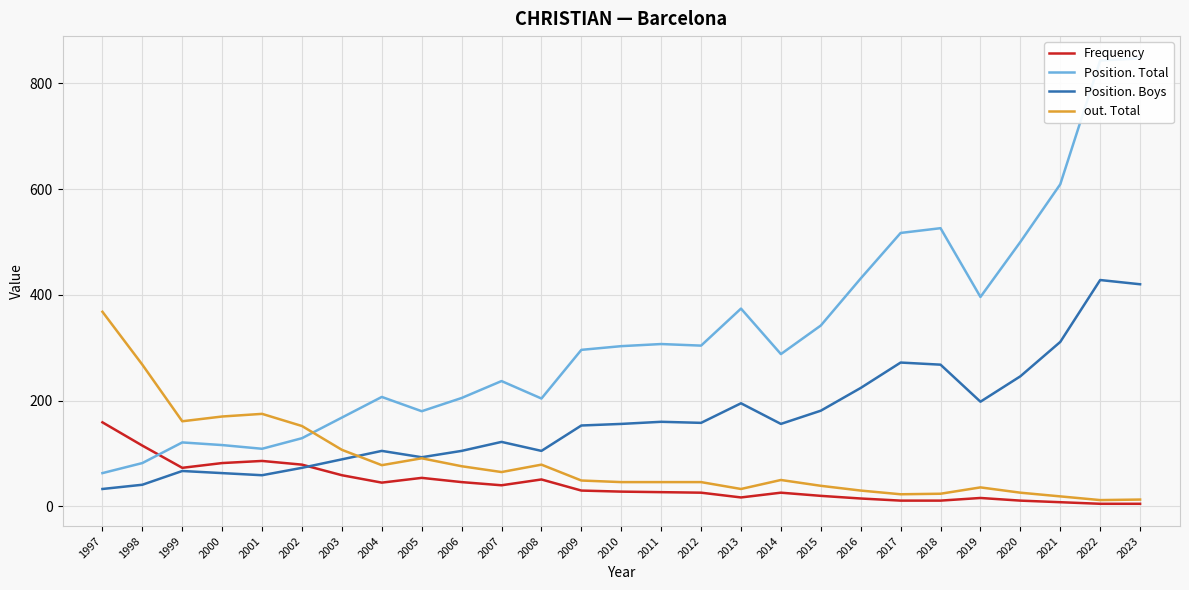

How many categories are shown in the chart?

27